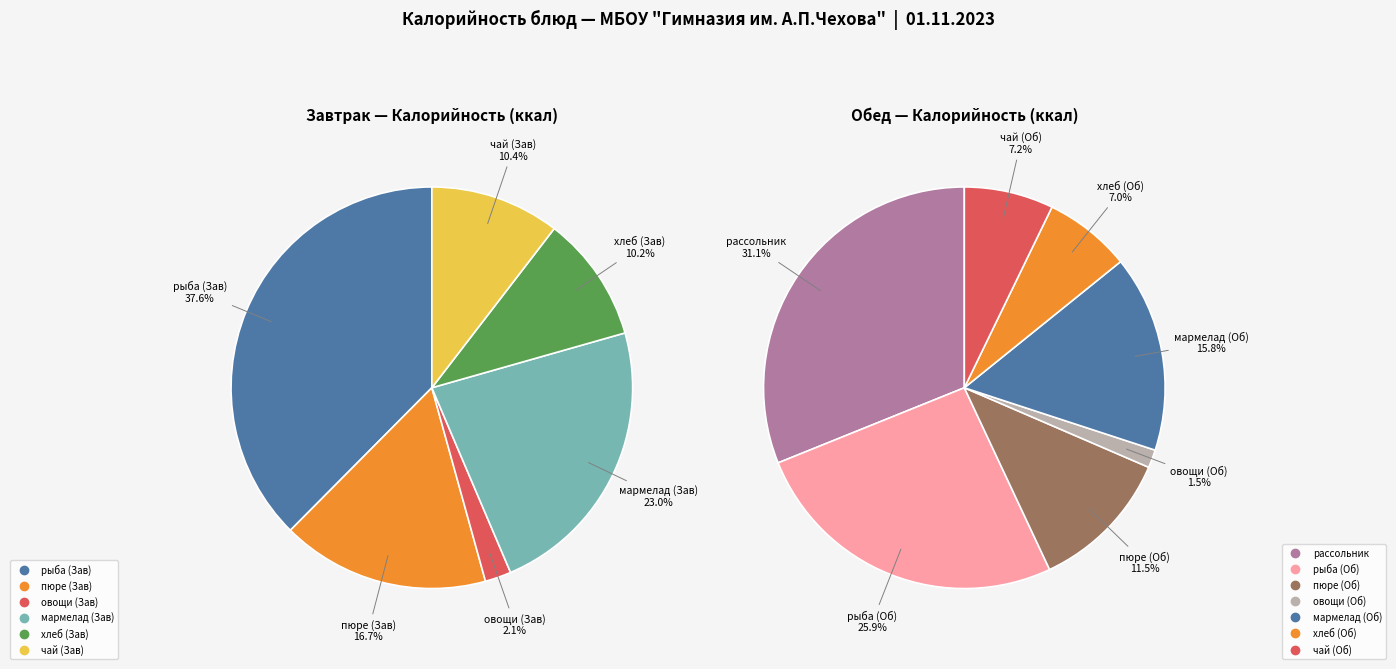

What percentage do рыба, тушеная в томатес овощами (Завтрак) and рассольник ленинградский together represent?

33.7%